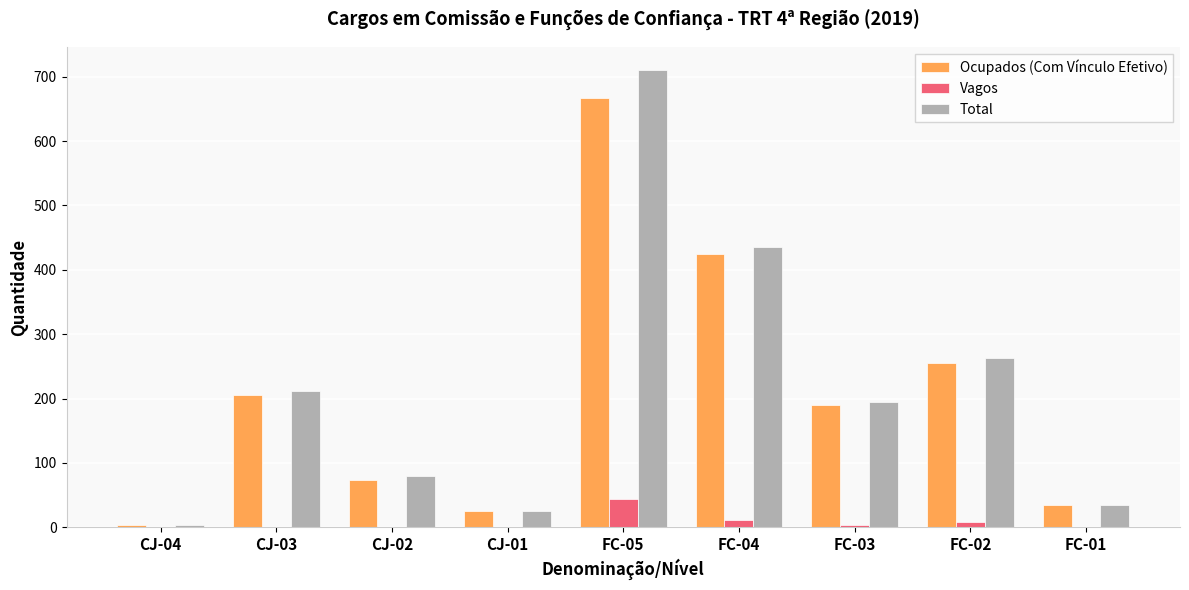

Are the bars horizontal?

No